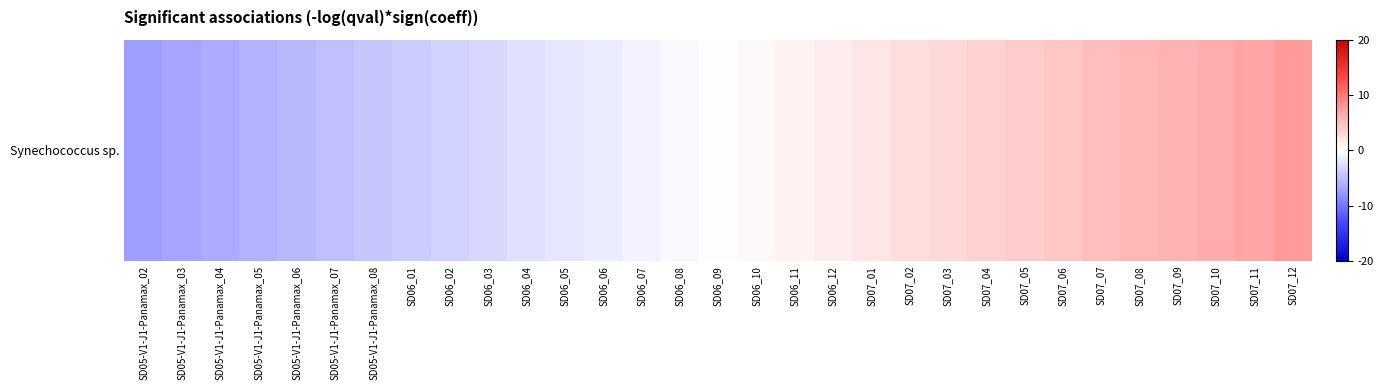

What is the difference between the maximum and minimum values?

15.0